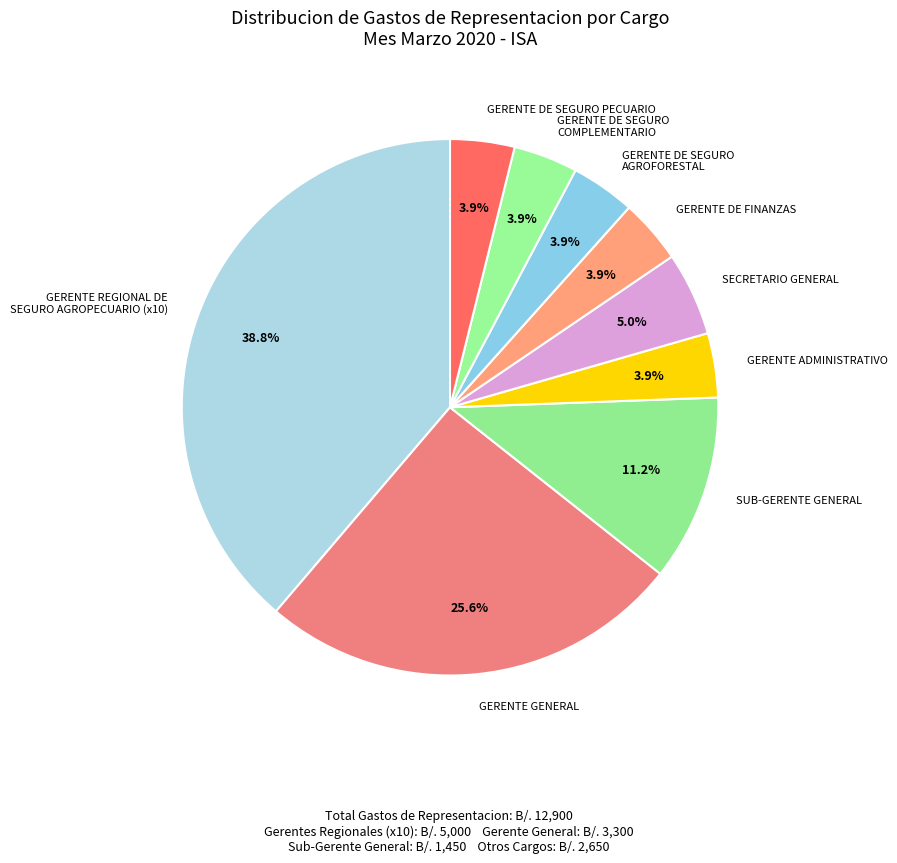

What percentage is the SUB-GERENTE GENERAL slice, to the nearest percent?

11%